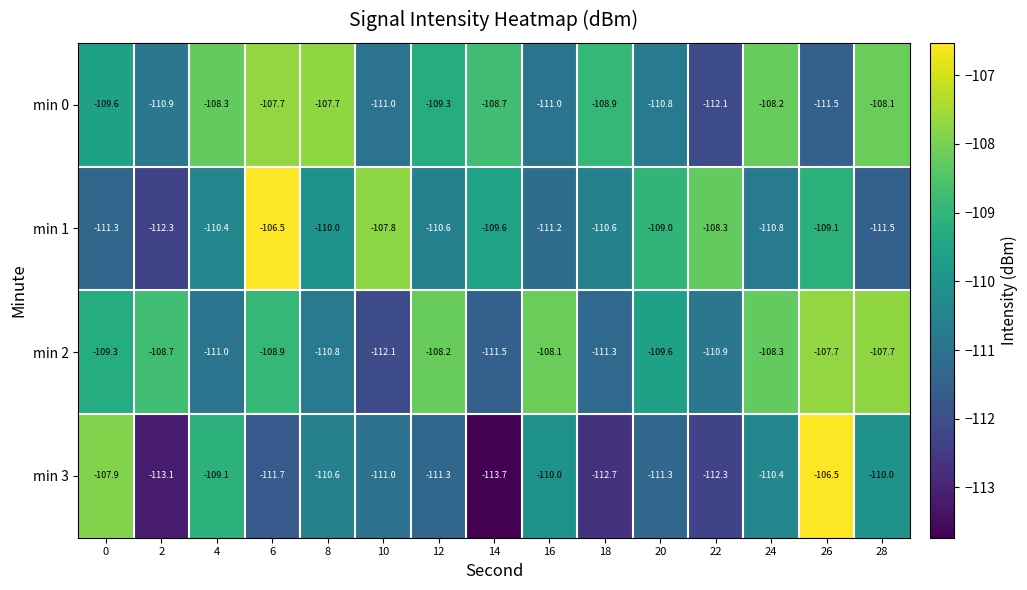

The value of min 1 at 6 is -106.5. True or false?

True